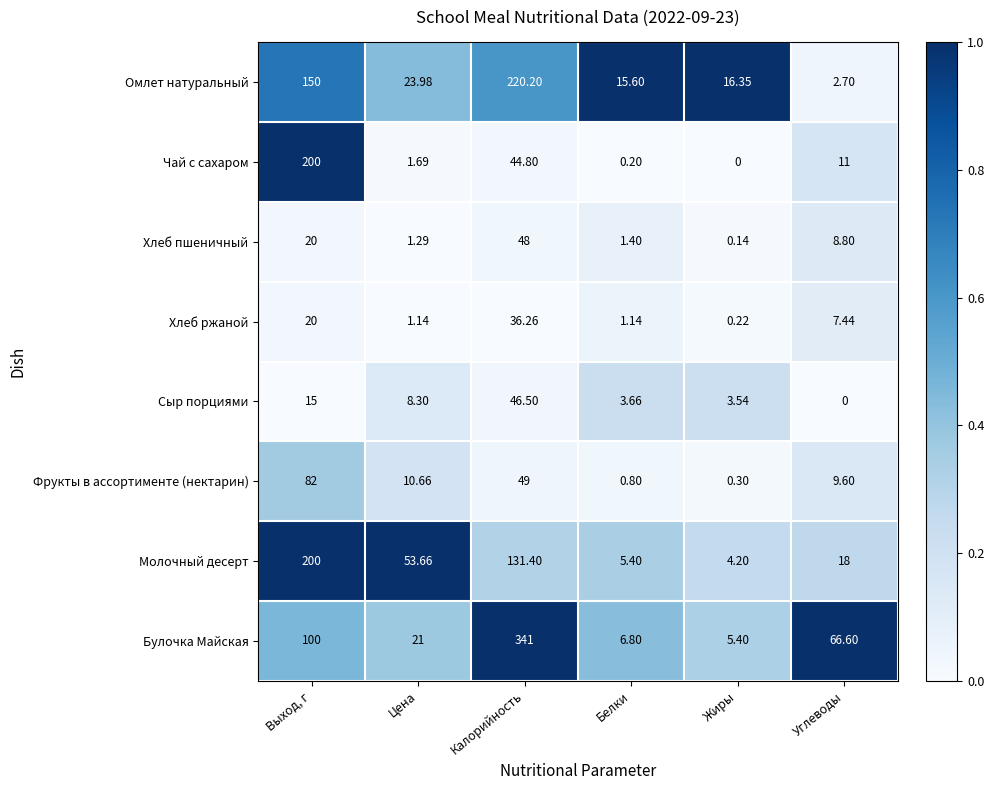

List the labels in order of Молочный десерт value, largest first.

Выход, г, Калорийность, Цена, Углеводы, Белки, Жиры